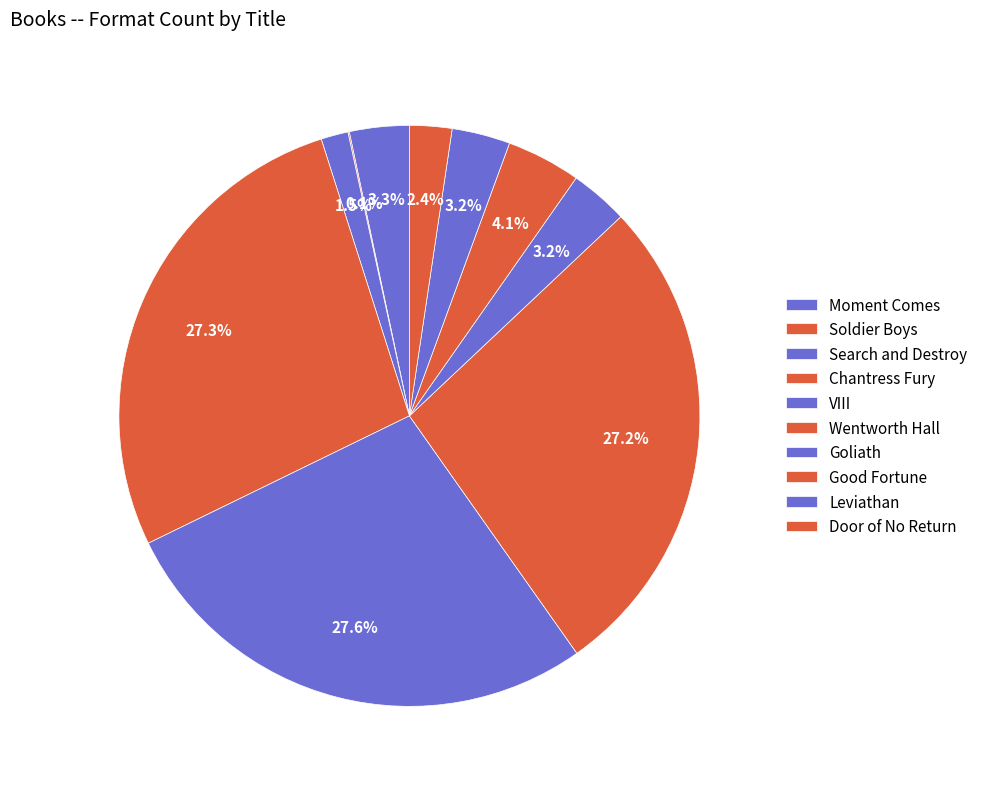

To the nearest percent, what is the average slice percentage?

10%